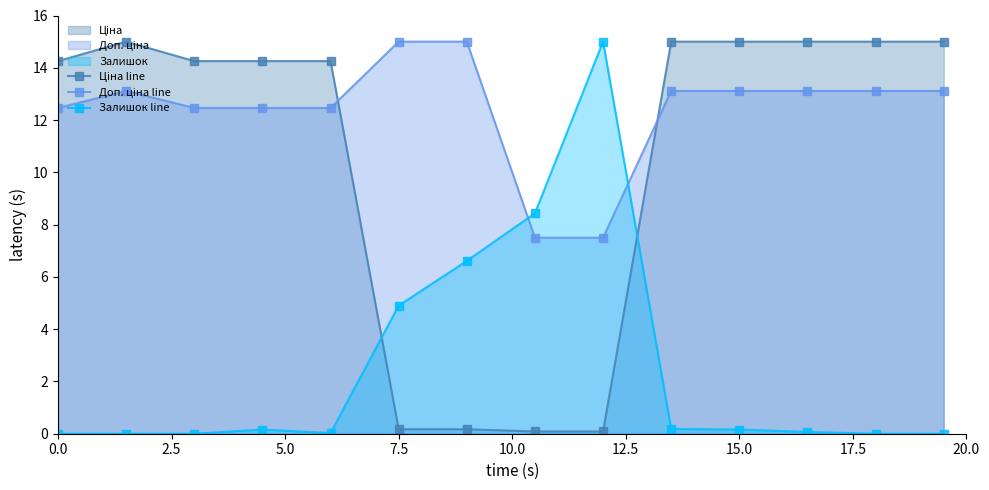

What is the minimum value for Ціна line?

0.1